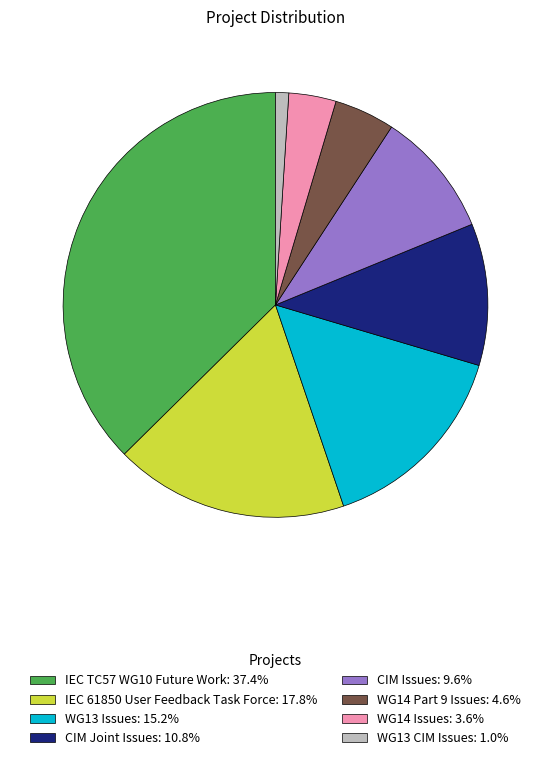

Does WG14 Issues represent more than half of the total?

No